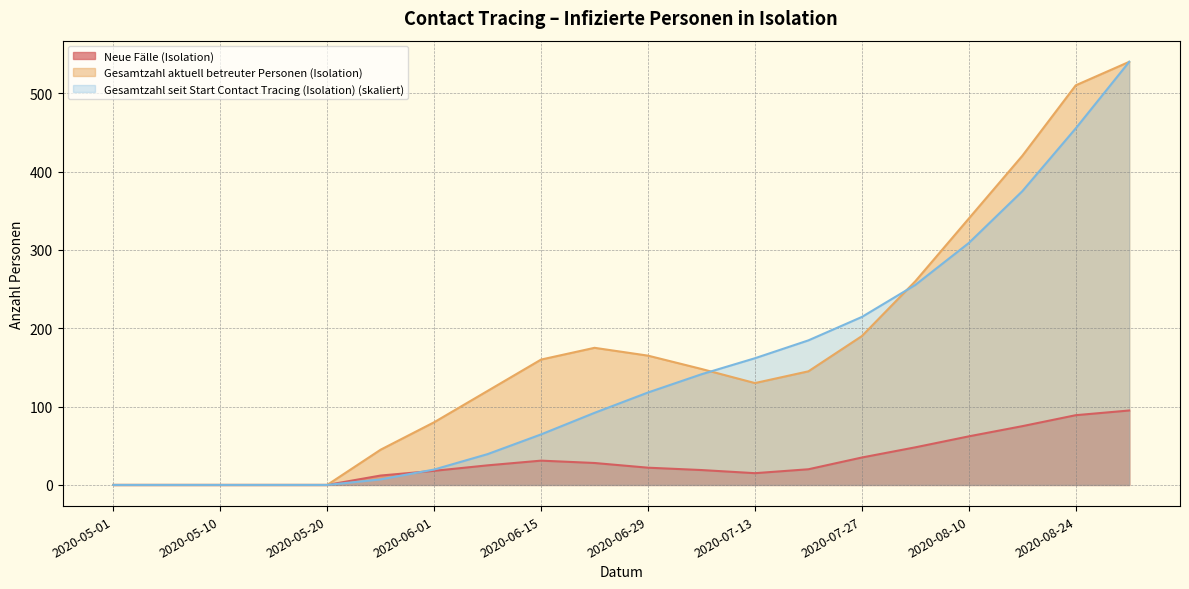

How many distinct data groups are displayed?

3